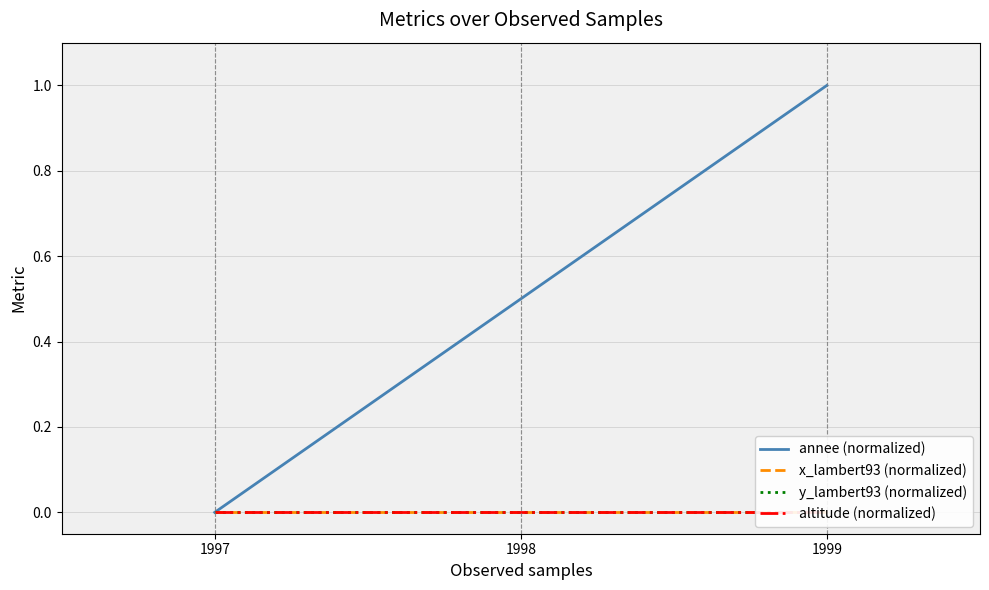

How many lines are shown in the chart?

4